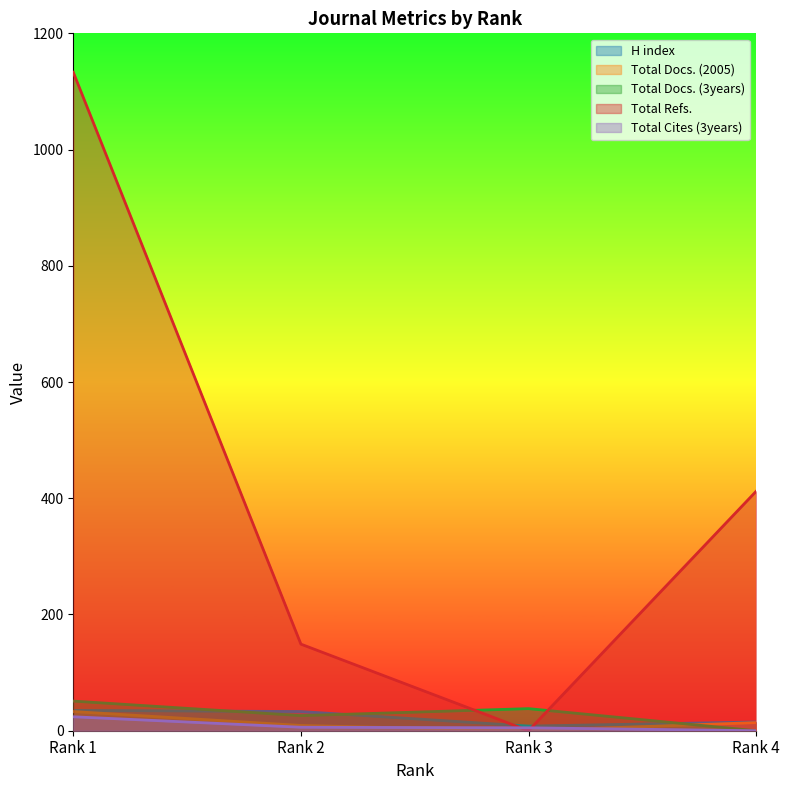

How many values in the H index series exceed 33?

1